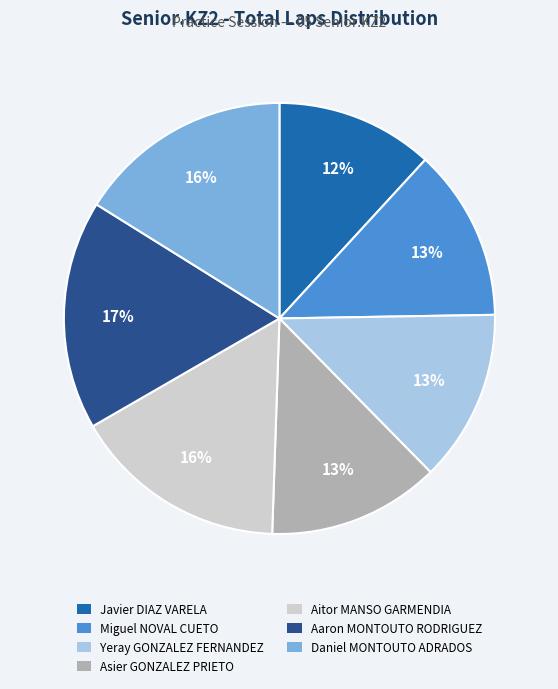

Do Aaron MONTOUTO RODRIGUEZ and Miguel NOVAL CUETO together represent more than half of the pie?

No